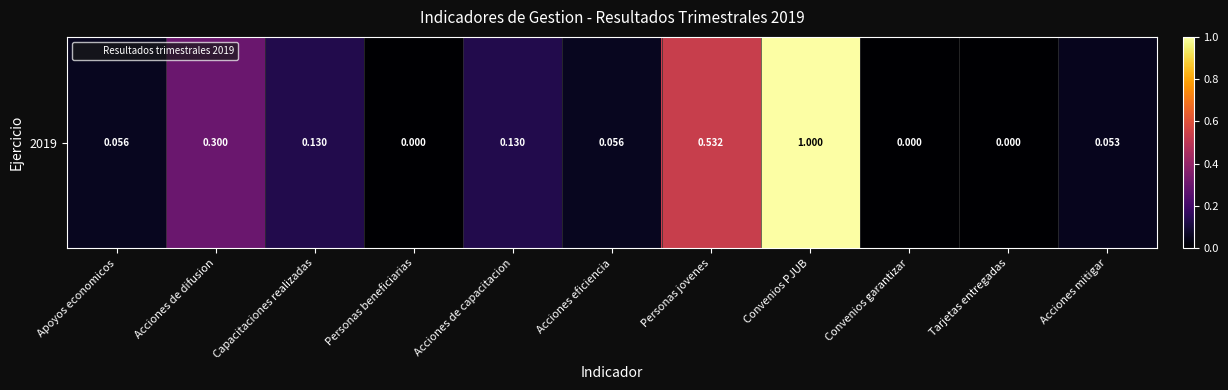

What is the difference between the maximum and second lowest values?

1.0